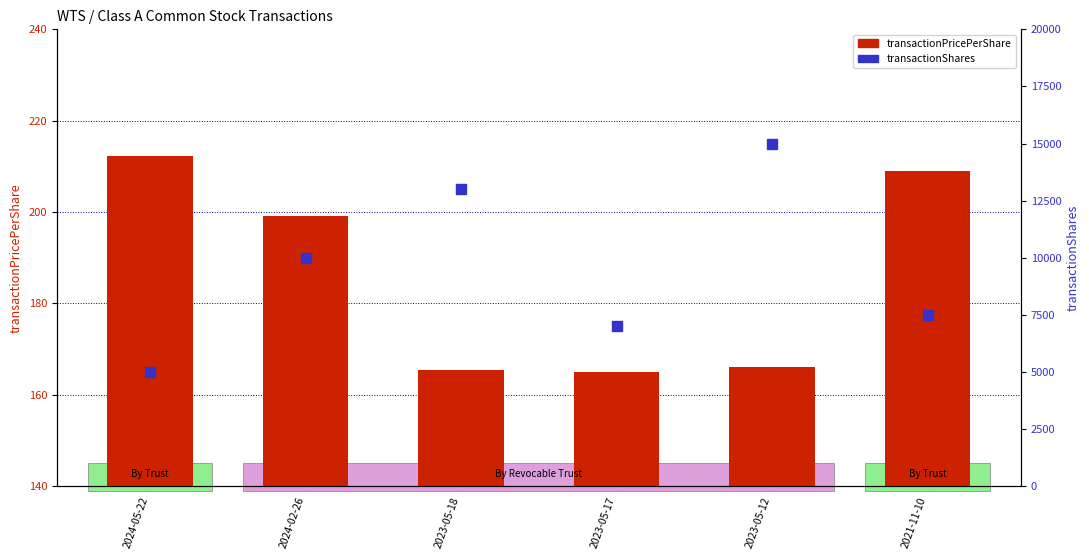

At which category is the sum across all series the highest?

2023-05-12